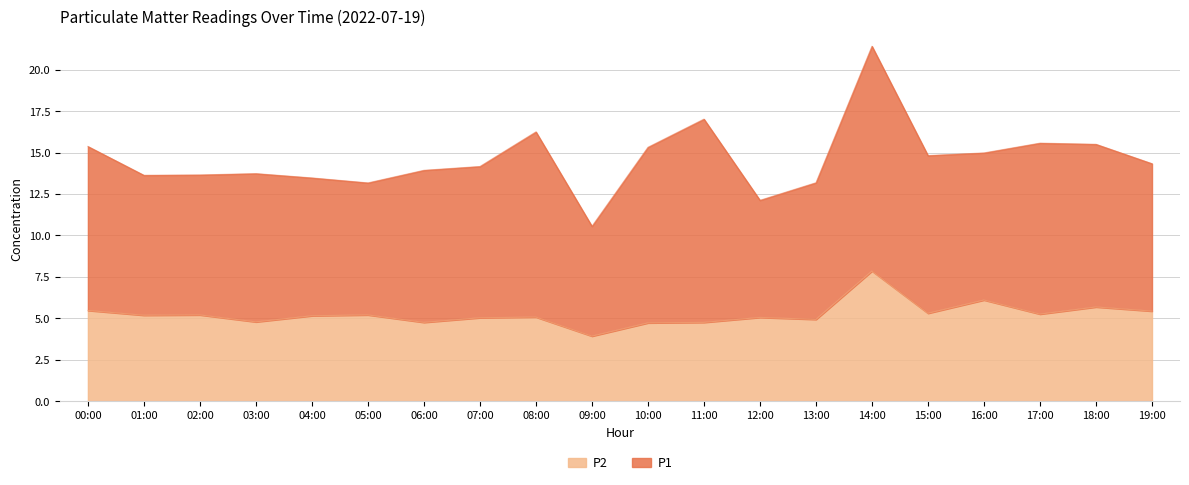

What is the label of the 5th point from the left?

04:00